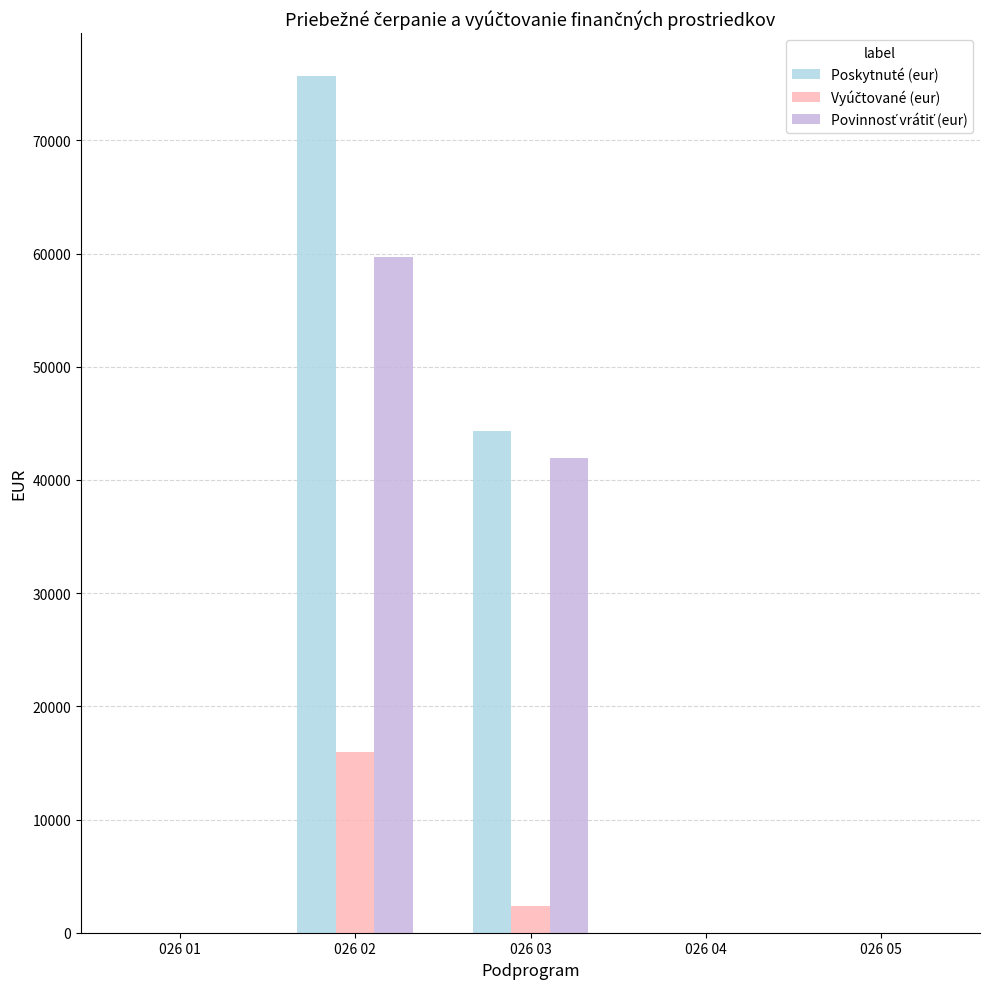

Which category has the highest value across all series?

026 02